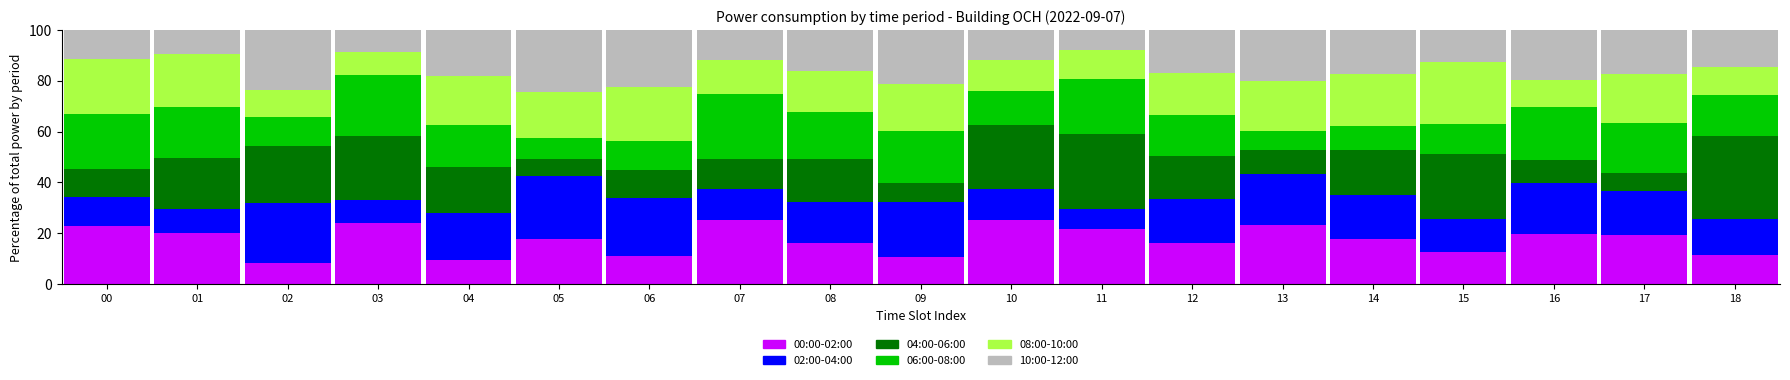

What is the total value across all series at 04?

100.0